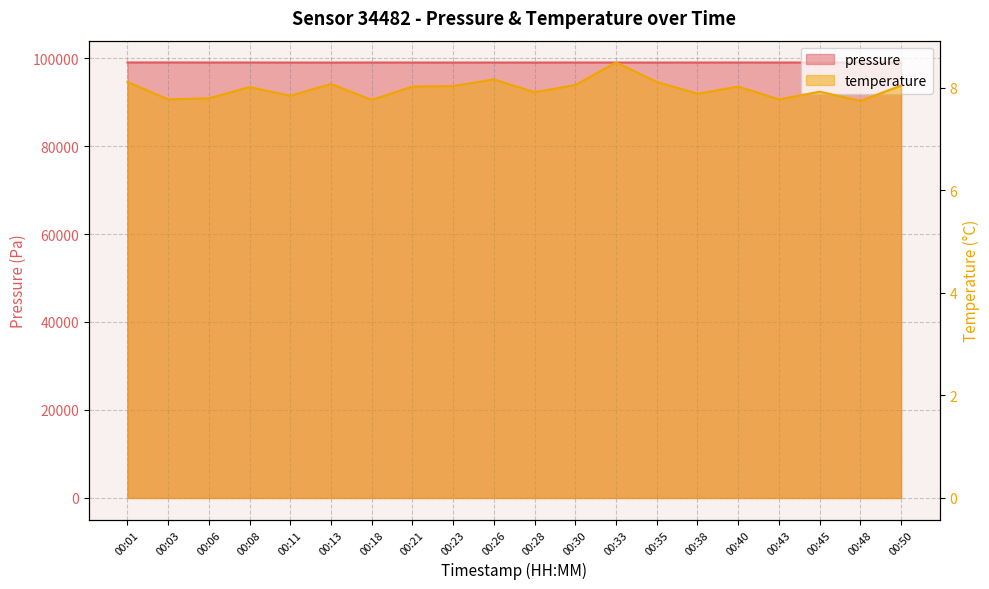

What is the sum of the pressure values at 00:18 and 00:50?

197973.8